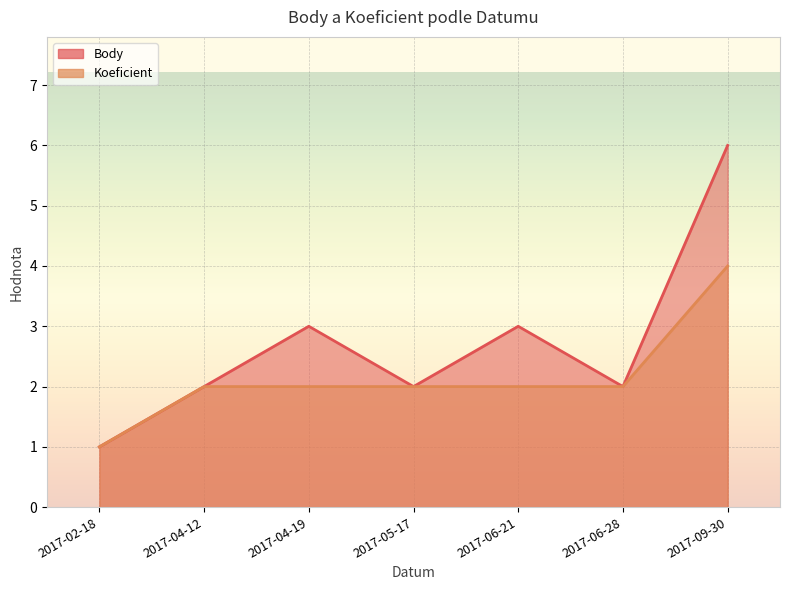

True or false: Body and Koeficient intersect in this chart.

False